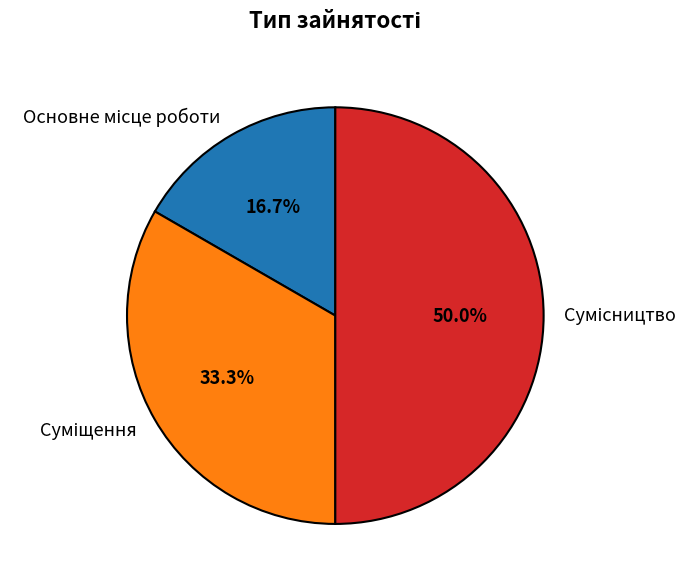

What is the ratio of the value at Основне місце роботи to the value at Сумісництво?

0.3